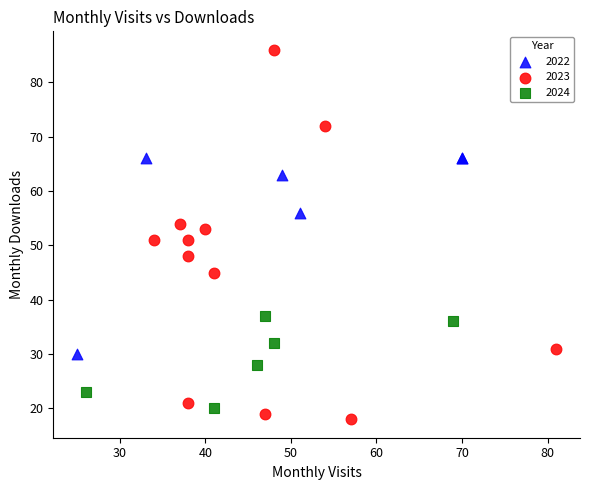

Which series has the largest Y range (max minus min)?

2023